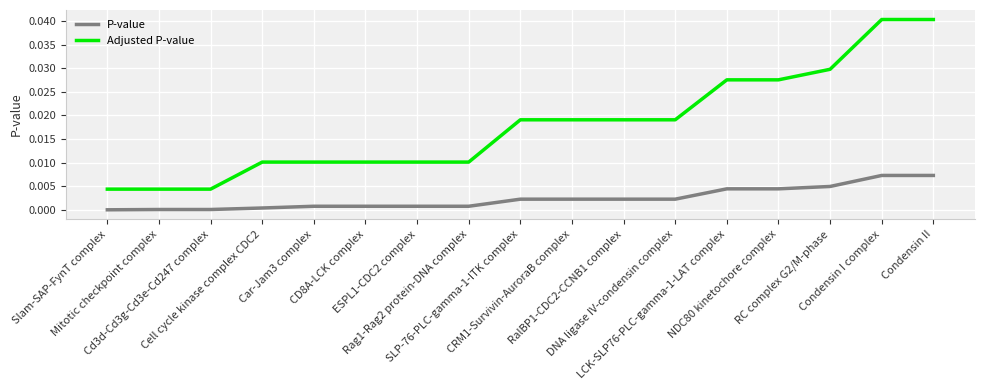

True or false: Adjusted P-value and P-value cross at least once.

False